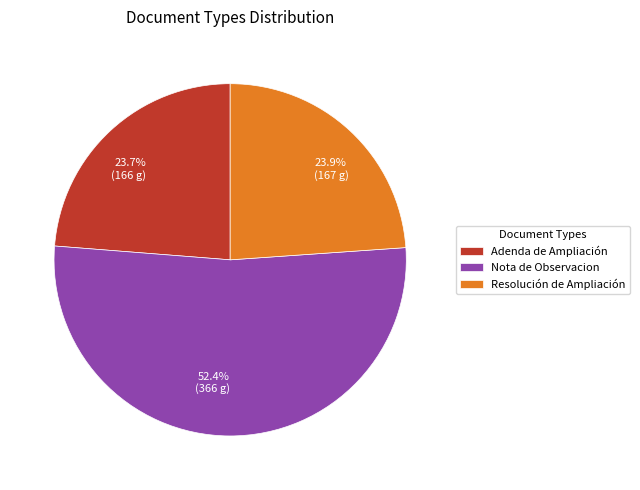

How many slices are in this pie chart?

3